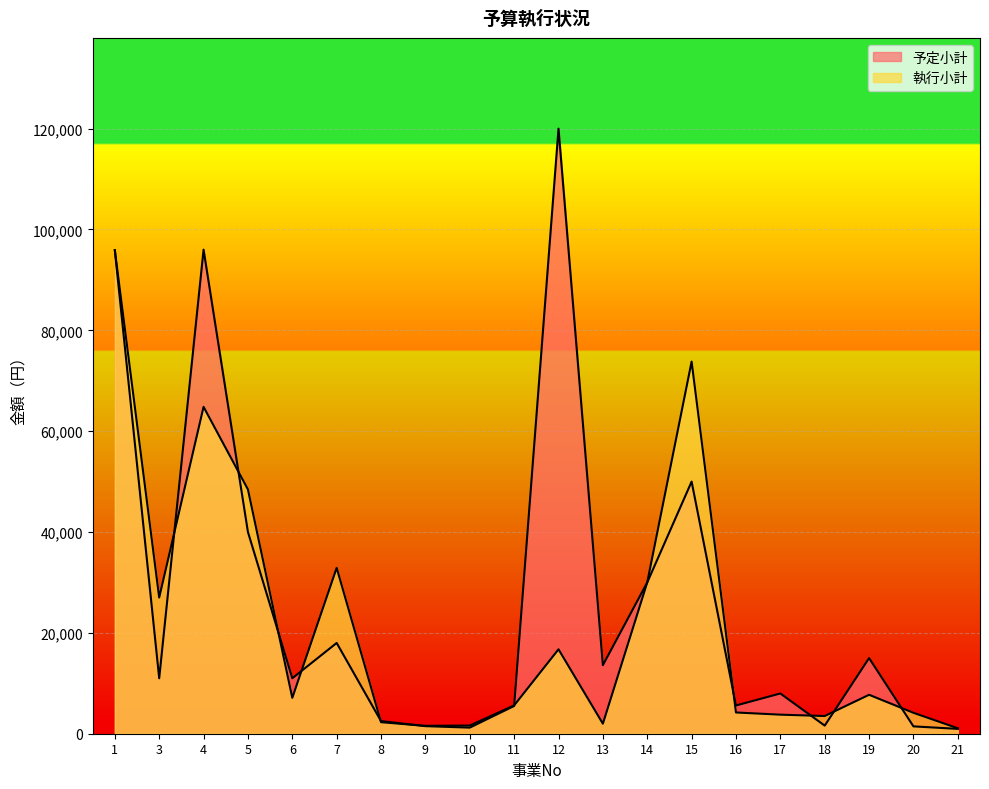

Reading left to right, extract all data points from this chart.

予定小計: 95890	11000	96000	40000	11000	18000	2500	1500	1210	5500	120000	13600	30000	50000	5600	7980	1610	15000	1458	961
執行小計: 95890	27000	64824	48449	7117	32898	2284	1566	1620	5616	16740	1990	30000	73796	4212	3780	3510	7722	4147	1080